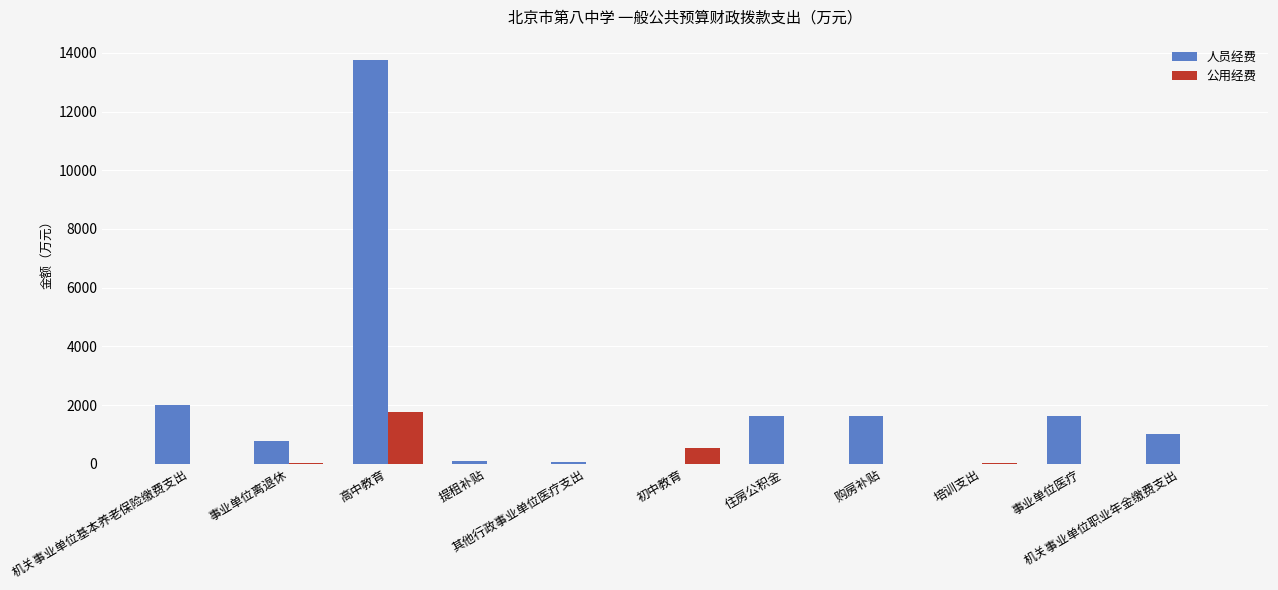

Which series has the largest total across all categories?

人员经费